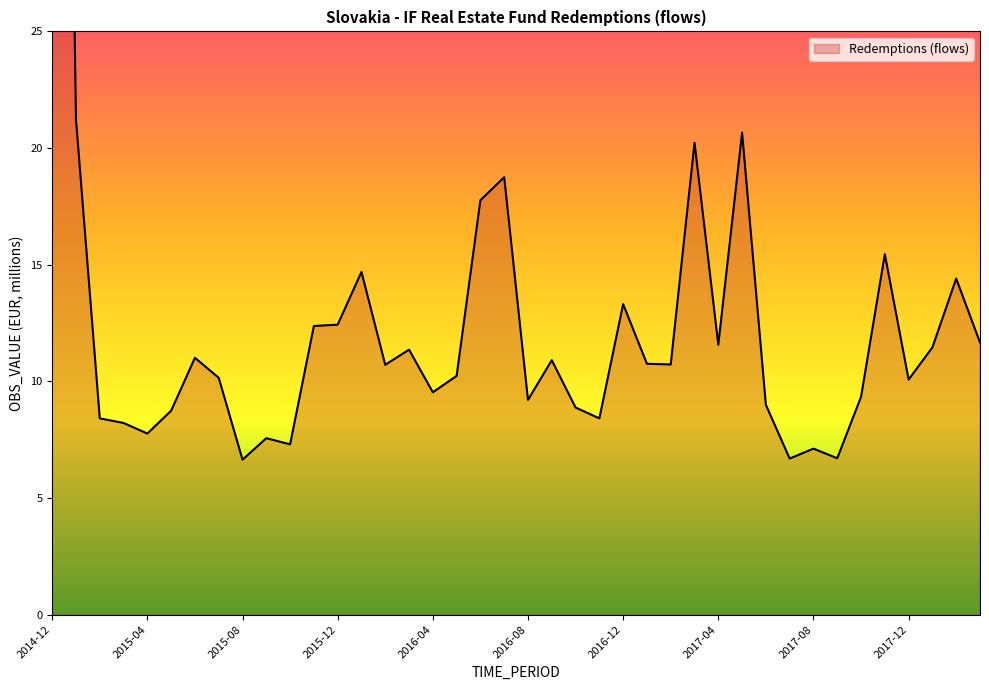

Rank the categories by value from highest to lowest.

2014-12, 2015-01, 2017-05, 2017-03, 2016-07, 2016-06, 2017-11, 2016-01, 2018-02, 2016-12, 2015-12, 2015-11, 2018-03, 2017-04, 2018-01, 2016-03, 2015-06, 2016-09, 2017-01, 2017-02, 2016-02, 2016-05, 2015-07, 2017-12, 2016-04, 2017-10, 2016-08, 2017-06, 2016-10, 2015-05, 2016-11, 2015-02, 2015-03, 2015-04, 2015-09, 2015-10, 2017-08, 2017-09, 2017-07, 2015-08